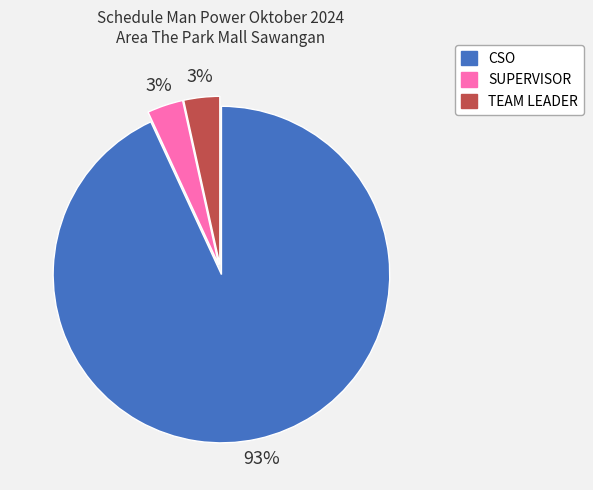

Is the sum of SUPERVISOR and TEAM LEADER greater than half?

No